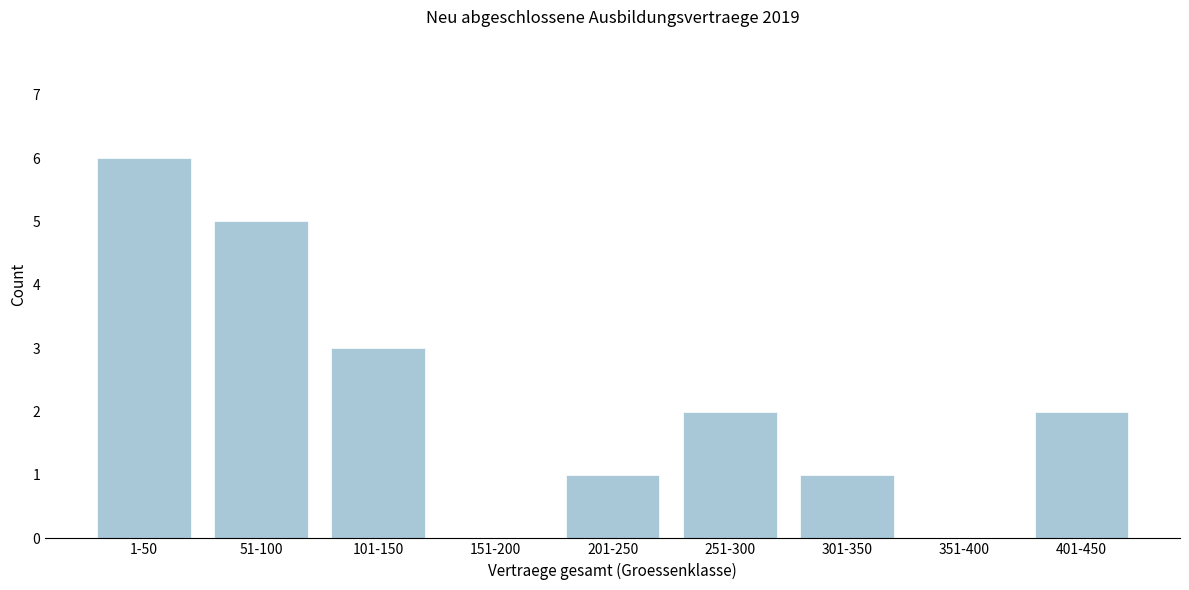

Reading left to right, transcribe all the data shown in this chart.

1-50=6	51-100=5	101-150=3	151-200=0	201-250=1	251-300=2	301-350=1	351-400=0	401-450=2